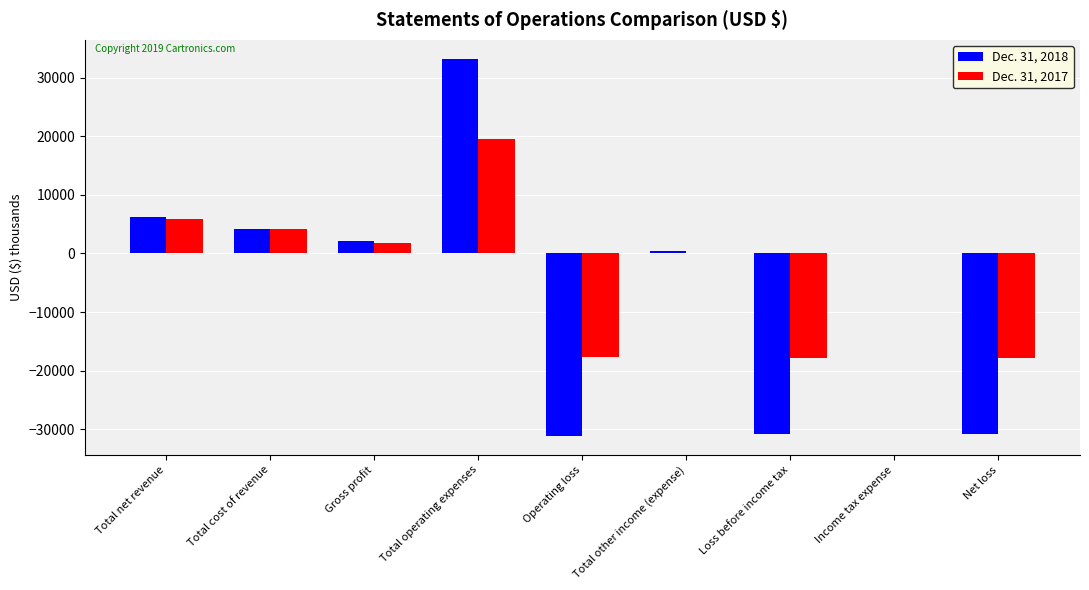

What is the sum of the Dec. 31, 2017 values at Gross profit and Loss before income tax?

-16059